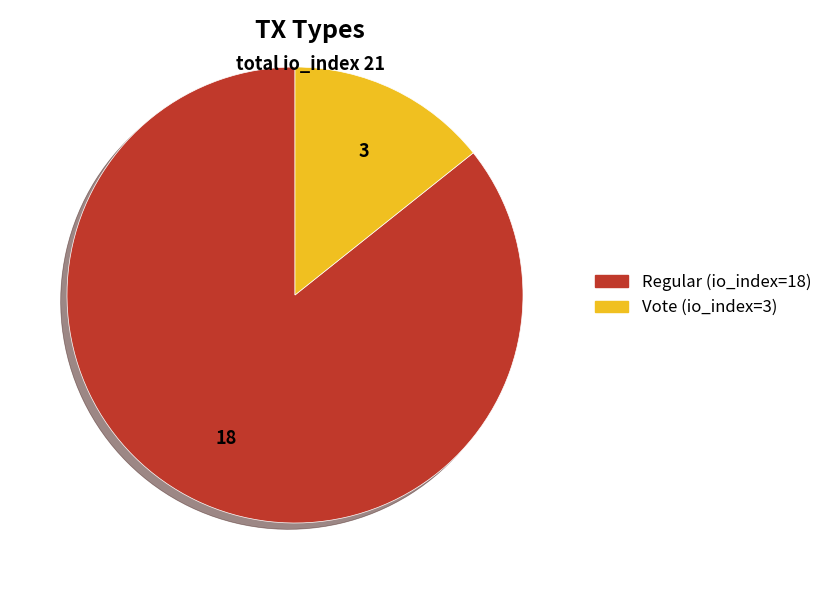

Which slice is the largest?

Regular (io_index=18)